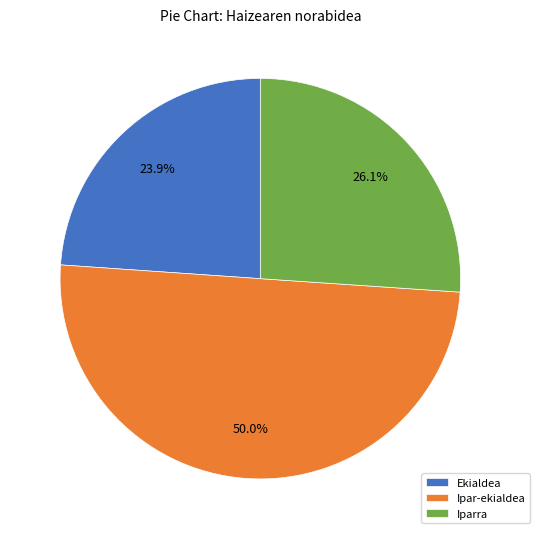

Rank the categories by value from highest to lowest.

Ipar-ekialdea, Iparra, Ekialdea